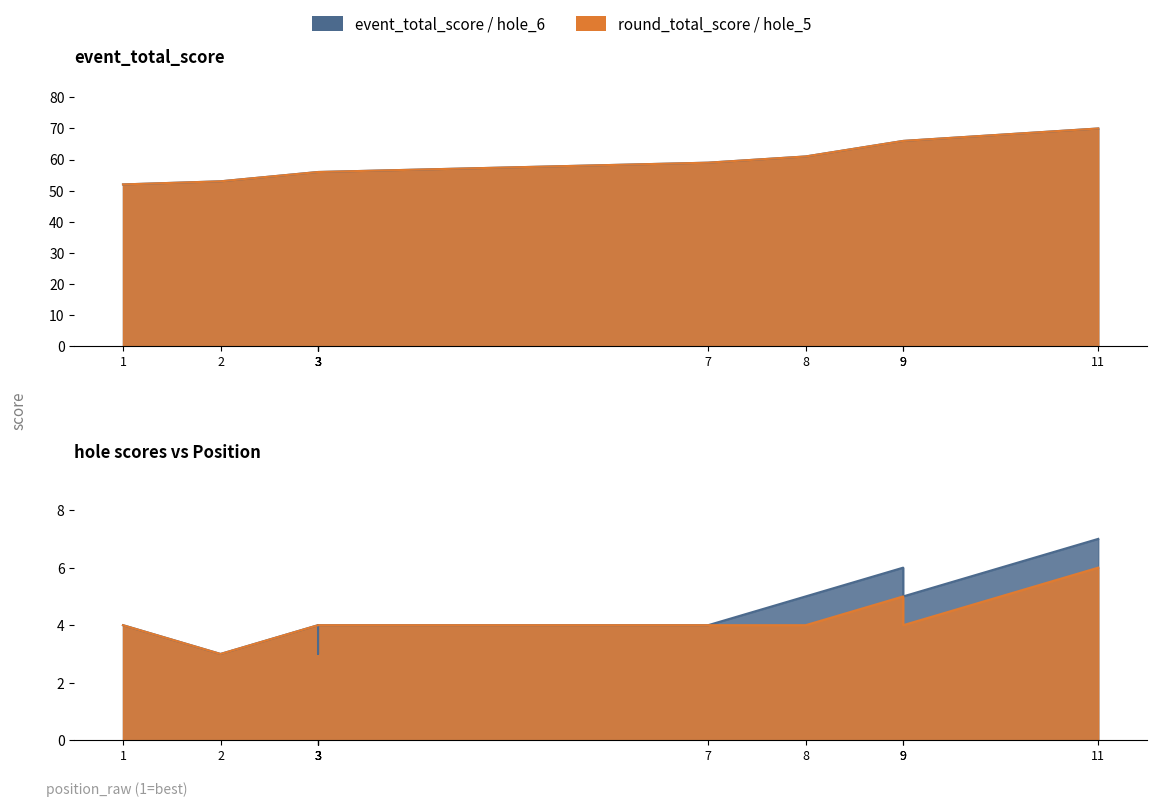

What is the sum of the hole_5 values at 3 and 3?

8